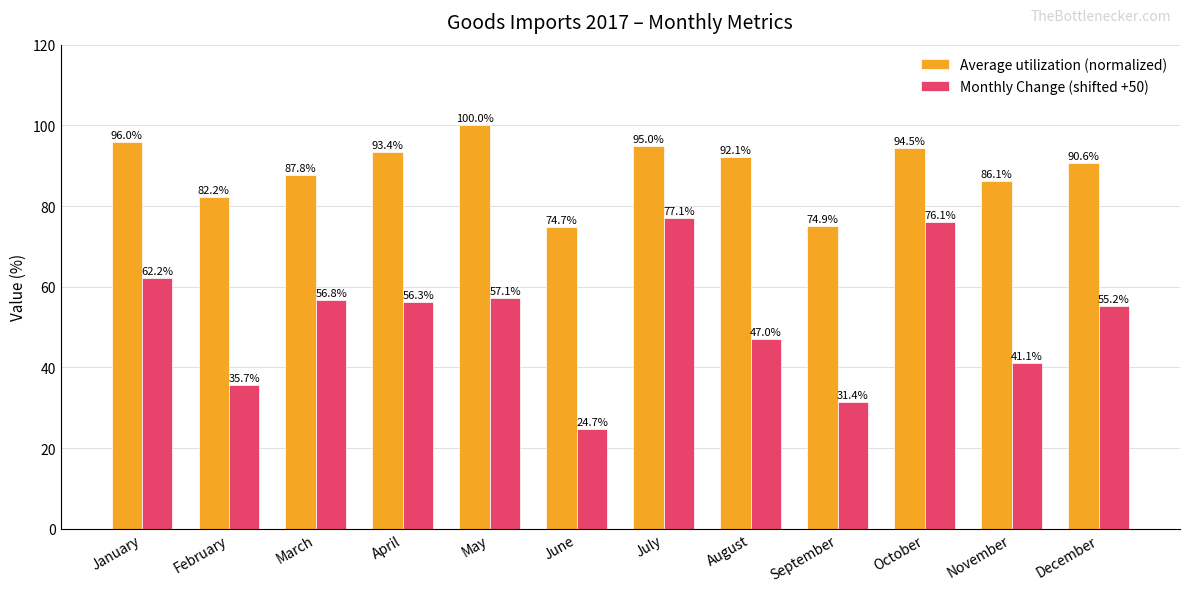

Is it true that Monthly Change (shifted +50) equals 23.8 at August?

False